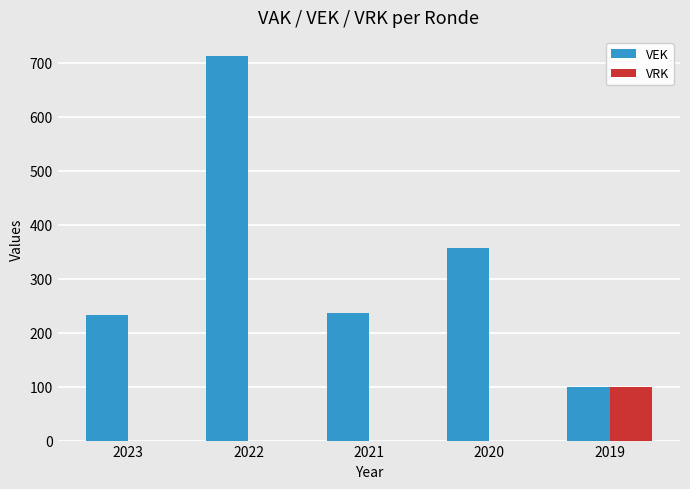

Which series changed the most between 2023 and 2020?

VEK